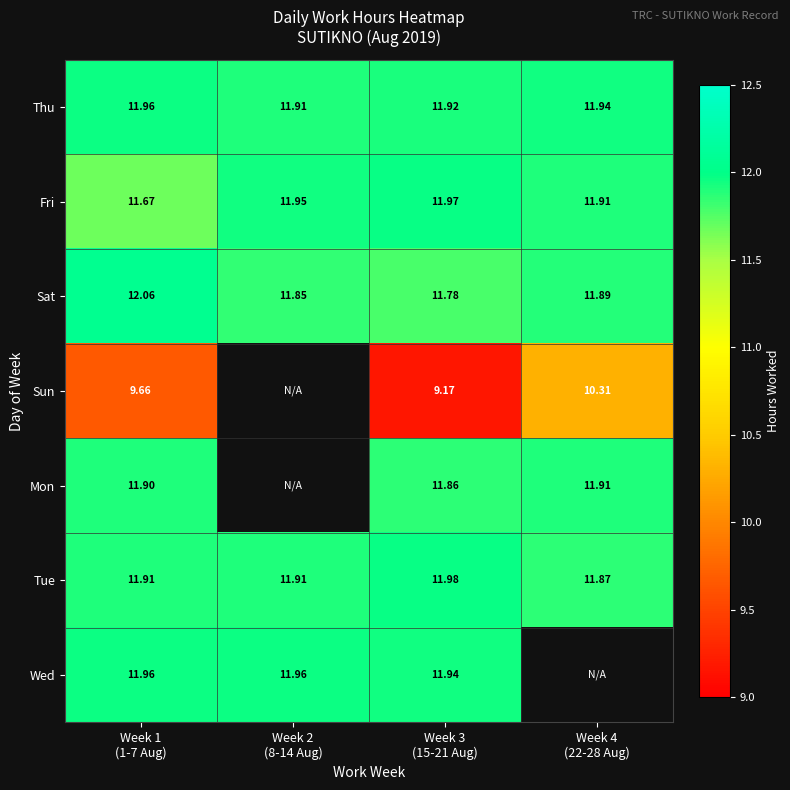

At how many categories does at least one series exceed 10?

4